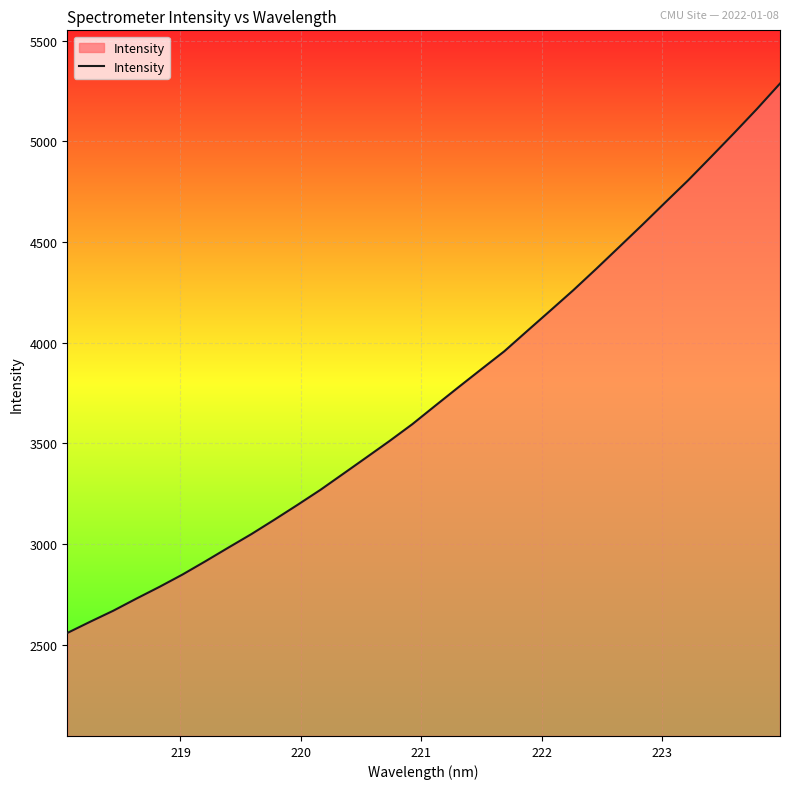

What is the maximum value shown in the chart?

5286.9